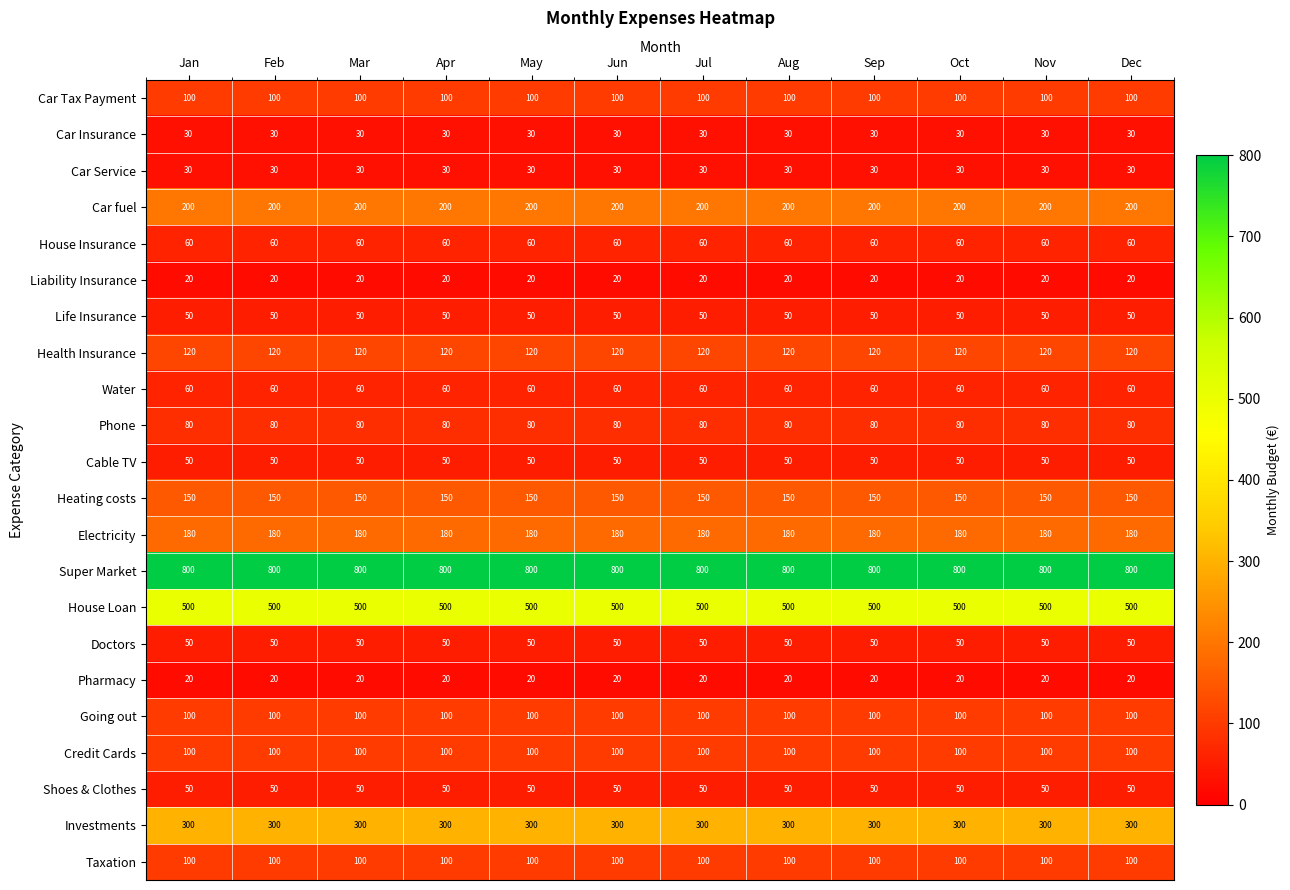

What is the greatest value displayed?

800